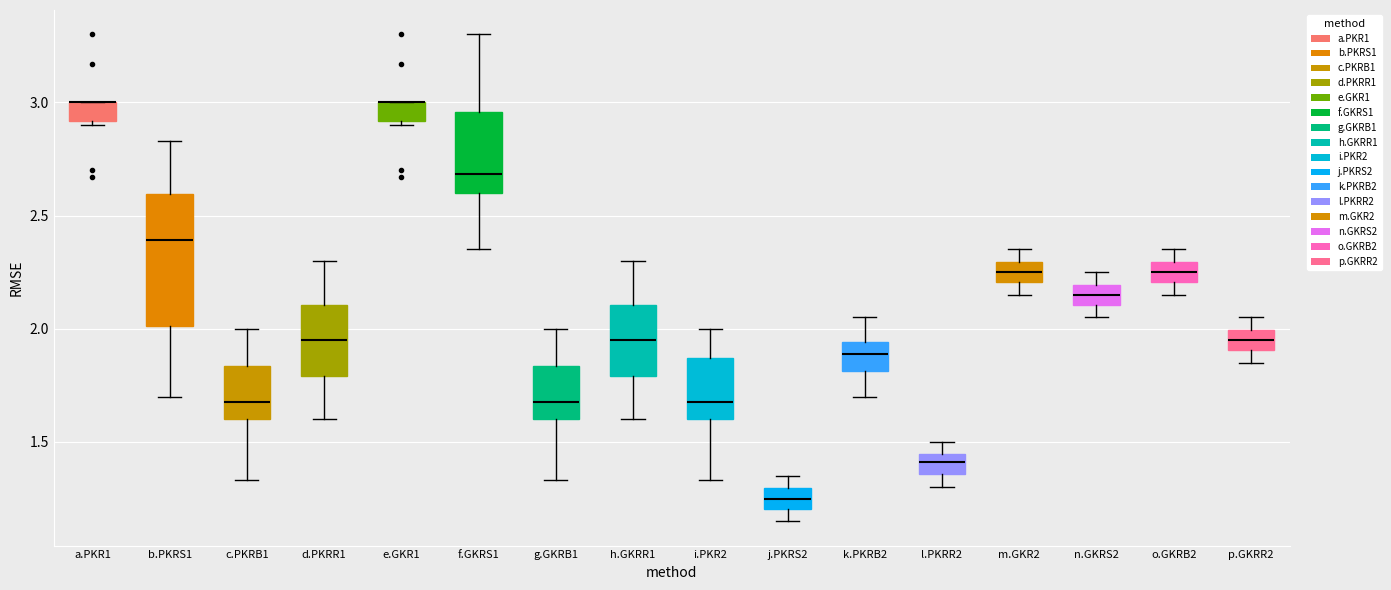

Where is the lower edge of the box for e.GKR1 on the y-axis? The values are not printed on the chart, so give them approximately, as read against the axis.

2.90